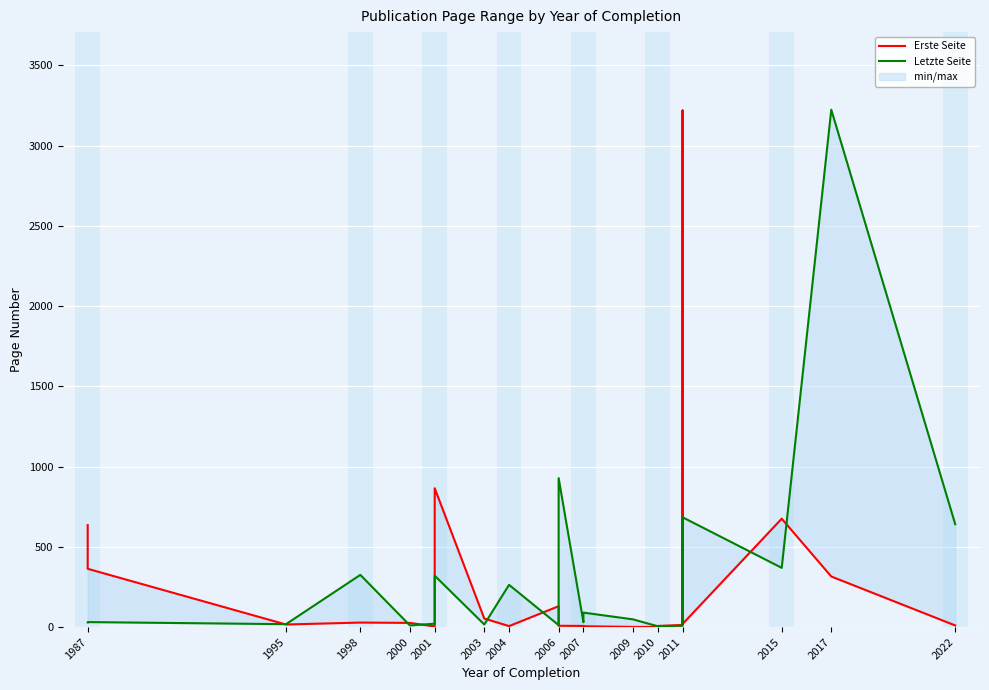

How many interior local valleys does the Letzte Seite series have?

7